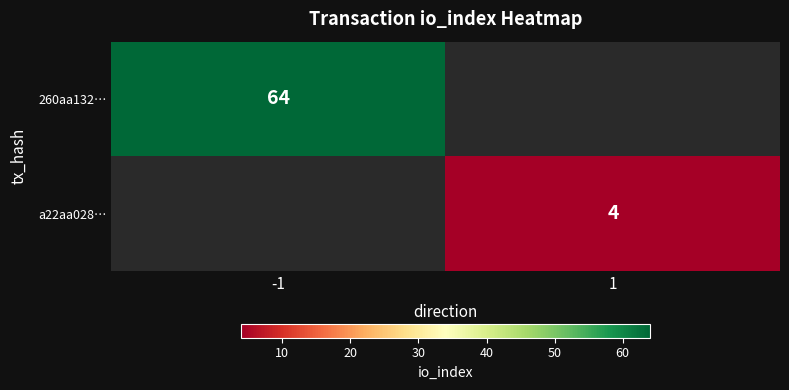

The value of 260aa132… at -1 is 27. True or false?

False